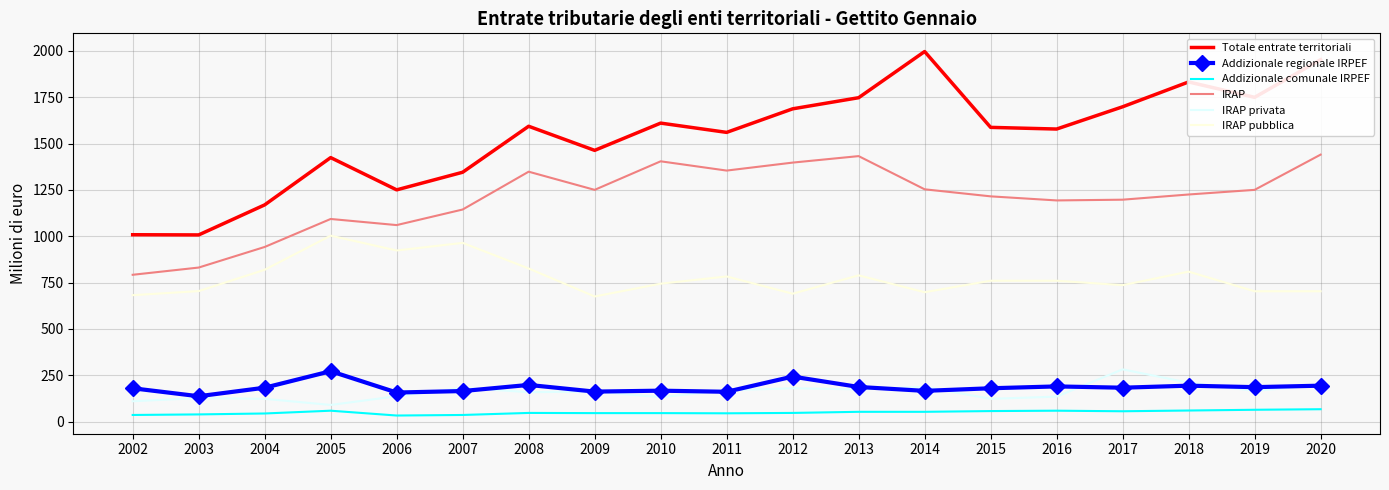

How many values in the Addizionale comunale IRPEF series are below 47?

8